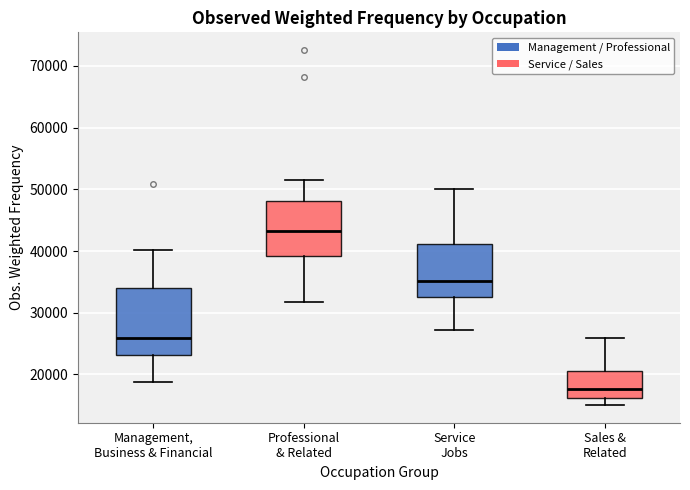

Which box has the lowest median line?

Sales & Related